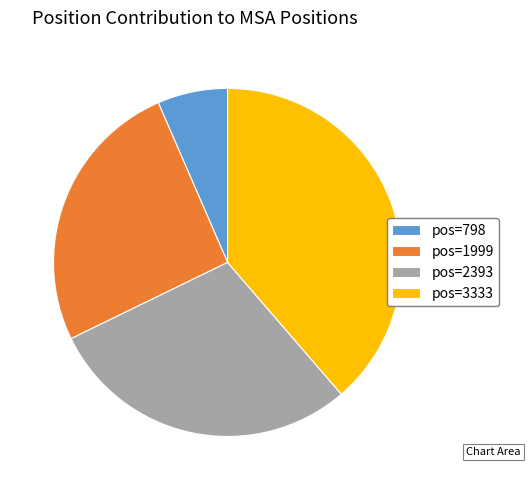

Between pos=2393 and pos=1999, which is larger?

pos=2393